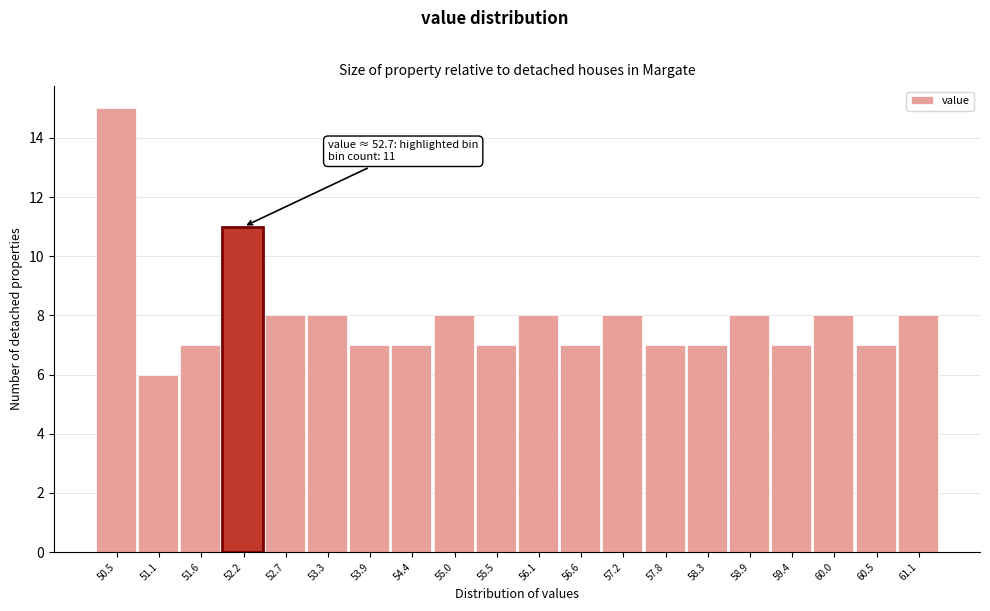

Reading left to right, what are all the values shown in this chart?

50.5=15	51.1=6	51.6=7	52.2=11	52.7=8	53.3=8	53.9=7	54.4=7	55.0=8	55.5=7	56.1=8	56.6=7	57.2=8	57.8=7	58.3=7	58.9=8	59.4=7	60.0=8	60.5=7	61.1=8